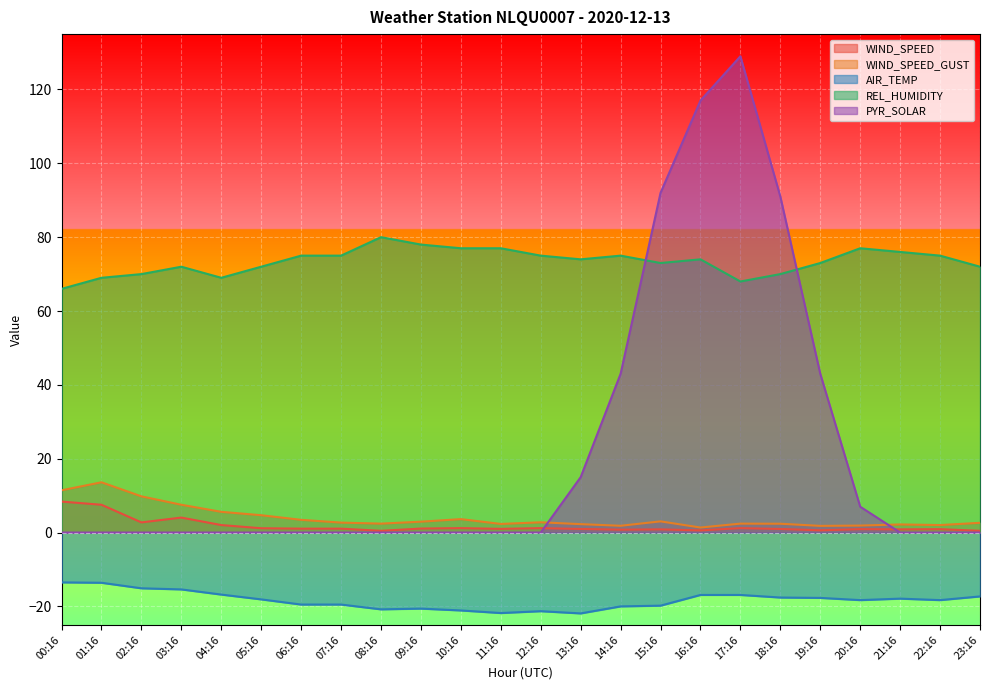

What is the sum of the WIND_SPEED_GUST values at 09:16 and 13:16?

5.2